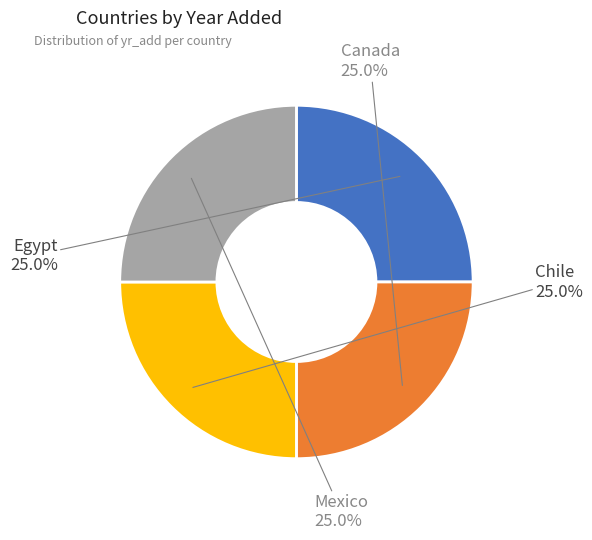

Is there a majority slice in this chart?

No